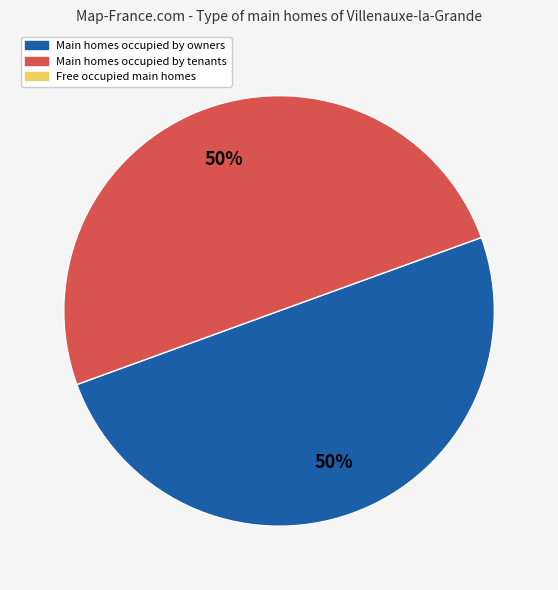

Count the number of slices in the pie.

2